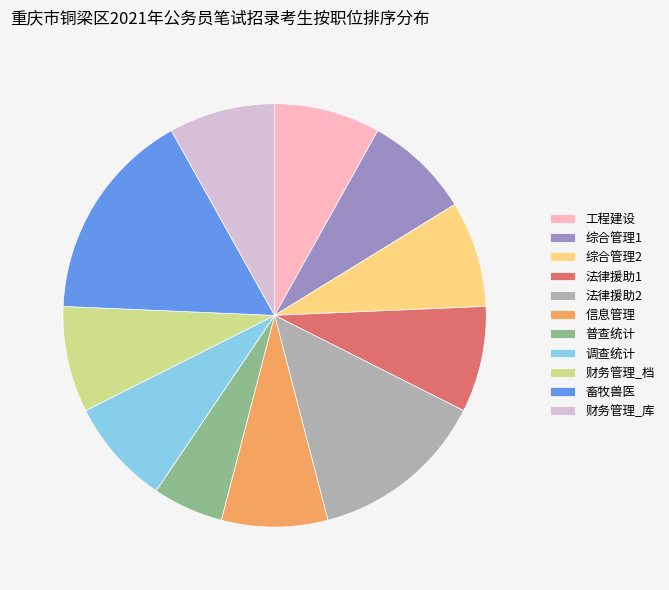

Is it true that 法律援助2 is 14% of the pie?

True